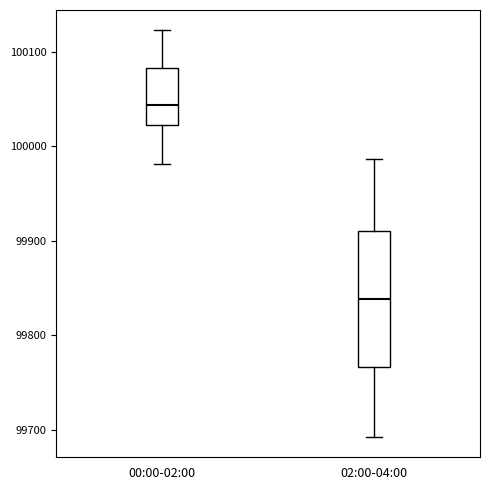

Reading left to right, read every box against the y-axis: the position of its median line, the range the box covers, and the ends of its whiskers. The values are not printed on the chart, so give them approximately, as read against the axis.

00:00-02:00: median 100040, box 100020 to 100080, whiskers 99980 to 100120
02:00-04:00: median 99840, box 99770 to 99910, whiskers 99690 to 99990